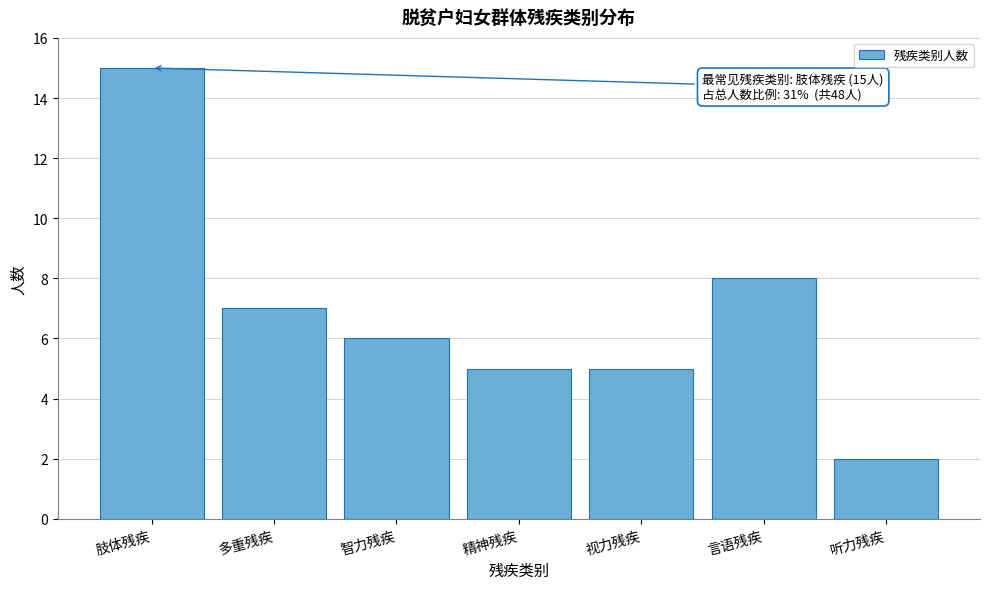

Reading left to right, extract all data points from this chart.

肢体残疾=15	多重残疾=7	智力残疾=6	精神残疾=5	视力残疾=5	言语残疾=8	听力残疾=2